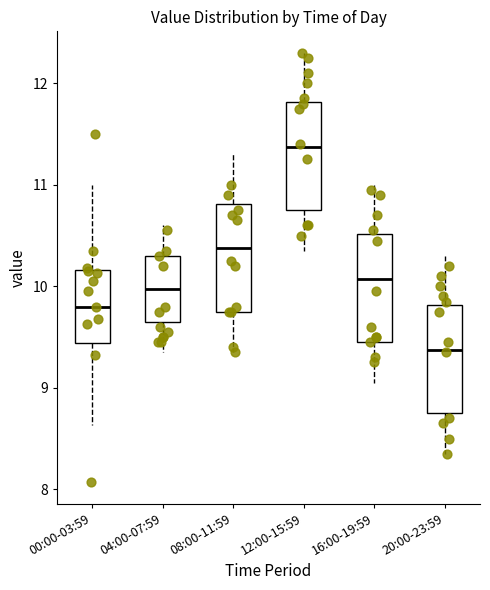

Reading left to right, transcribe this box plot: for each box, give where its median line is, the range the box spans, and where its two whiskers end, as read against the y-axis. The values are not printed on the chart, so give them approximately, as read against the axis.

00:00-03:59: median 9.8, box 9.4 to 10.2, whiskers 8.6 to 11.0
04:00-07:59: median 10.0, box 9.7 to 10.3, whiskers 9.4 to 10.6
08:00-11:59: median 10.4, box 9.8 to 10.8, whiskers 9.4 to 11.3
12:00-15:59: median 11.4, box 10.8 to 11.8, whiskers 10.4 to 12.3
16:00-19:59: median 10.1, box 9.5 to 10.5, whiskers 9.1 to 11.0
20:00-23:59: median 9.4, box 8.8 to 9.8, whiskers 8.4 to 10.3